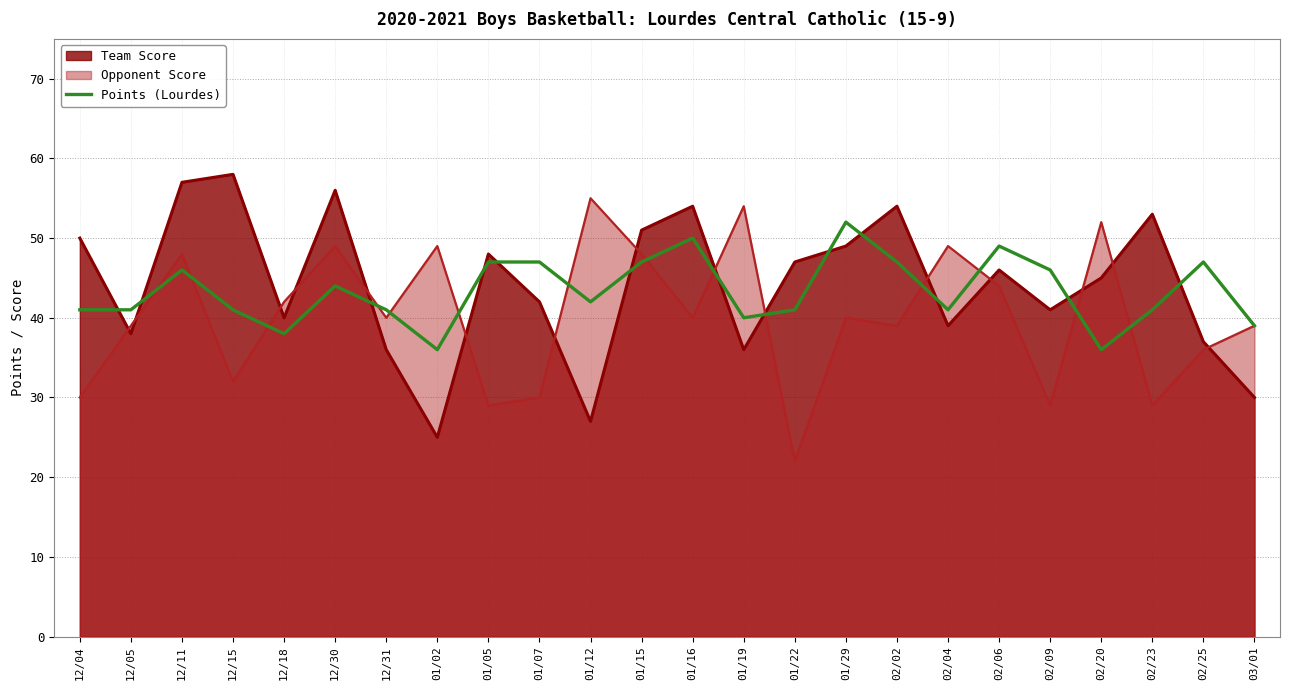

What is the greatest value displayed?

58